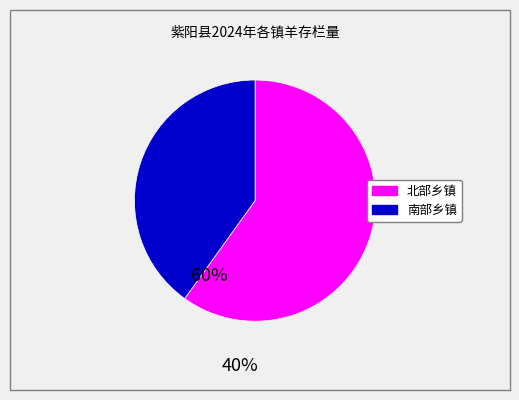

Is there a majority slice in this chart?

Yes